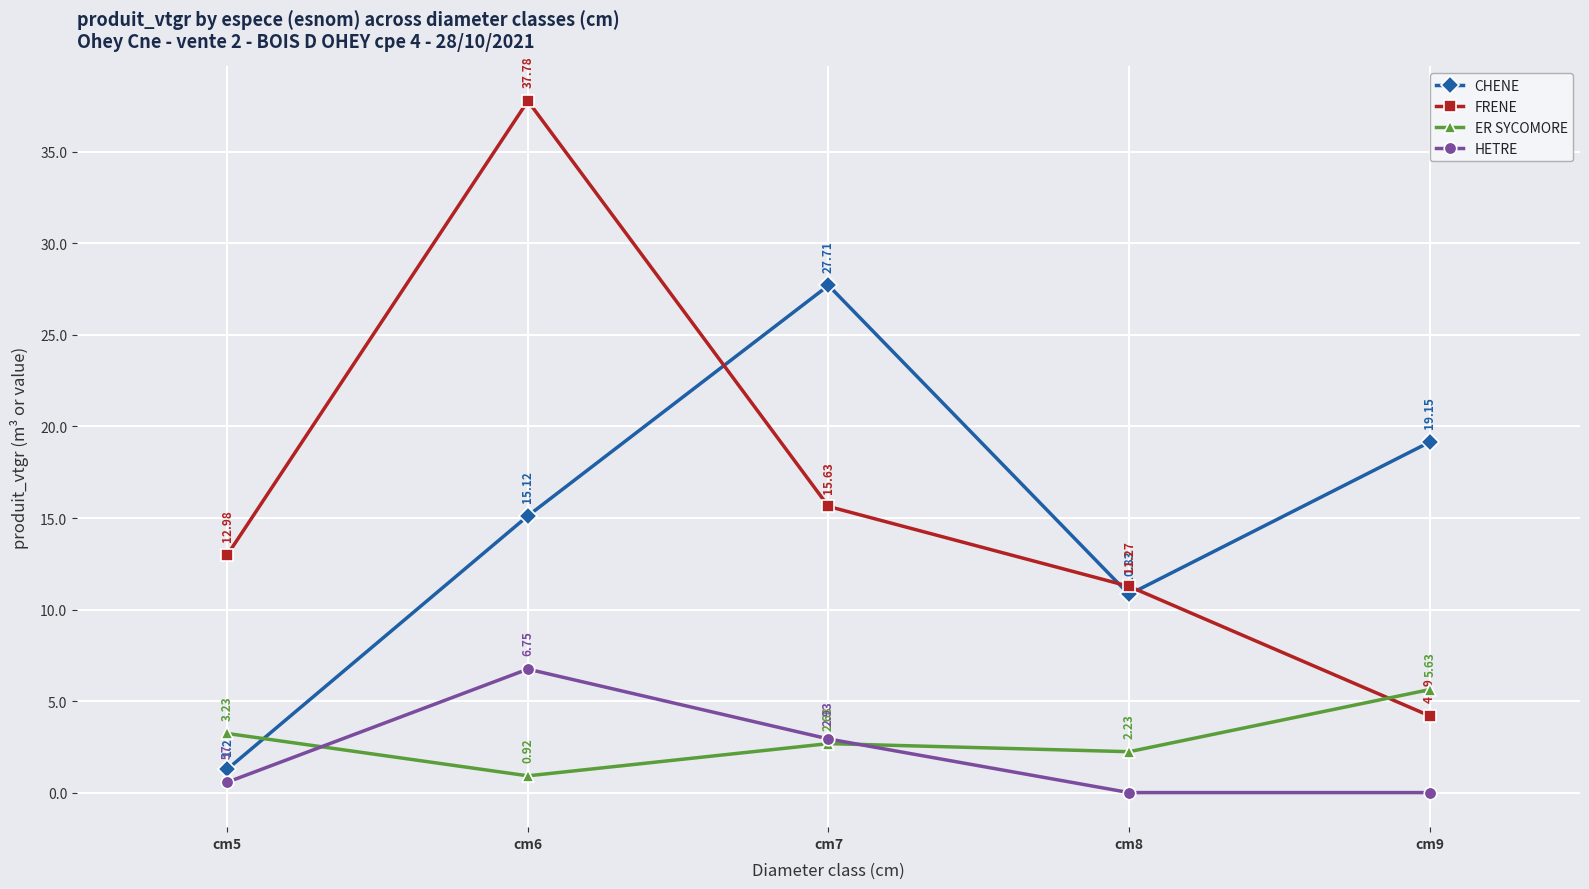

Which category has the highest value in the CHENE series?

cm7